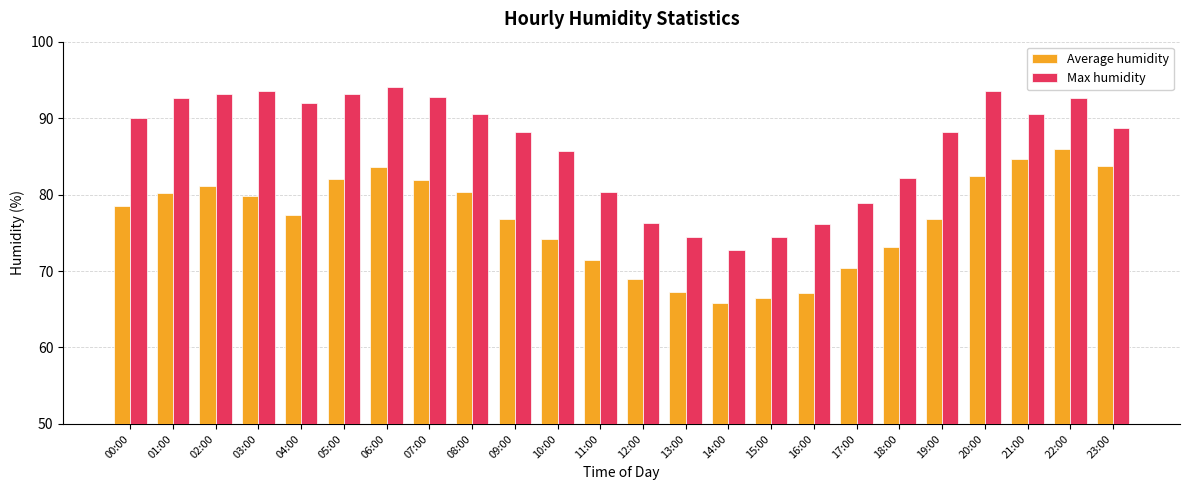

How many values in the Average humidity series exceed 78?

12